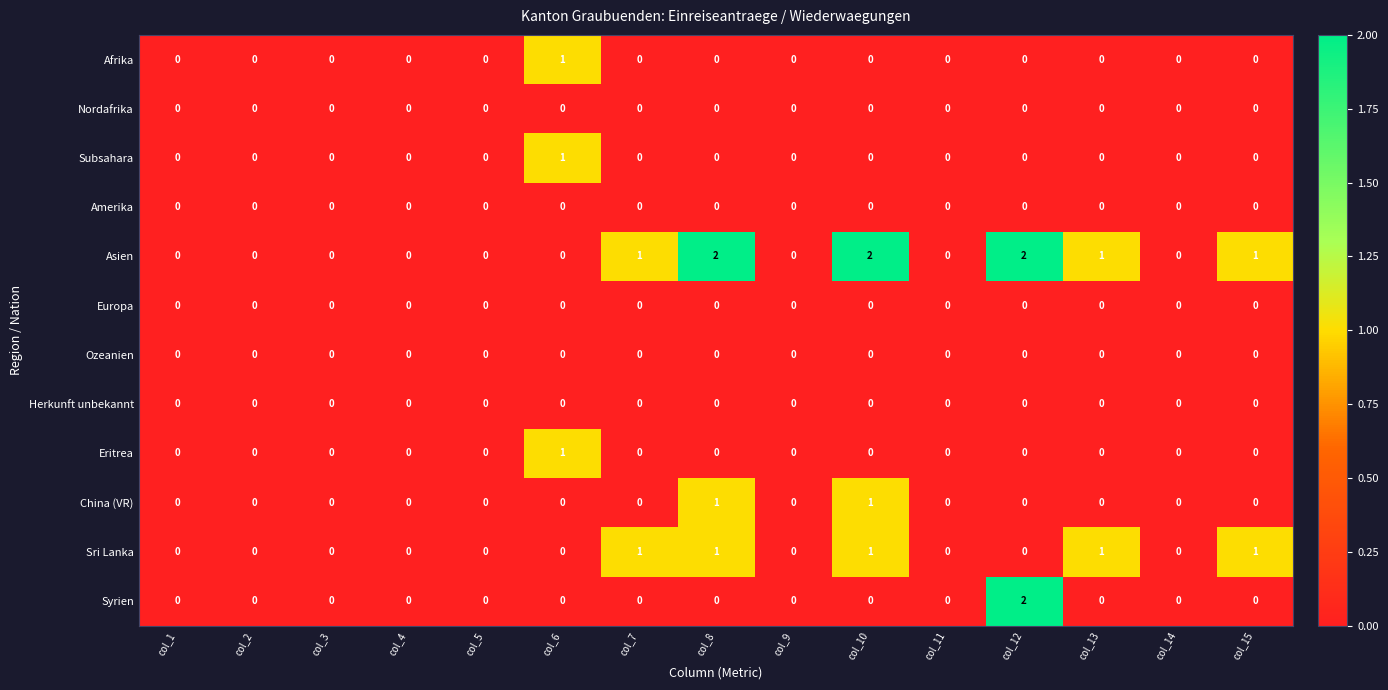

How many values in the Syrien series exceed 0?

1